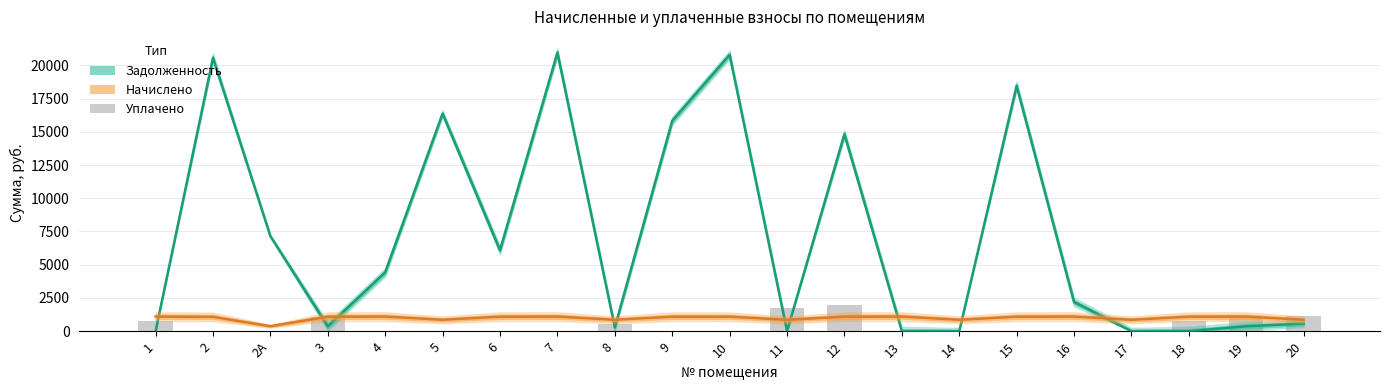

What is the sum of all начислено values?

20808.5